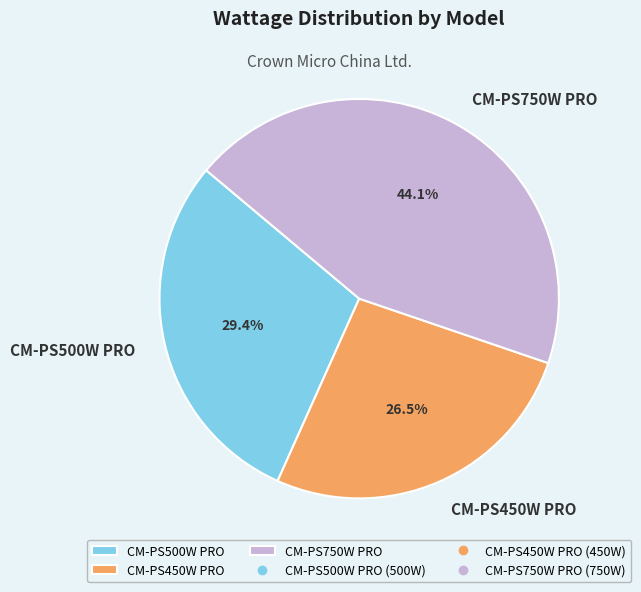

Approximately how many times larger is the value at CM-PS500W PRO compared to CM-PS750W PRO?

0.7